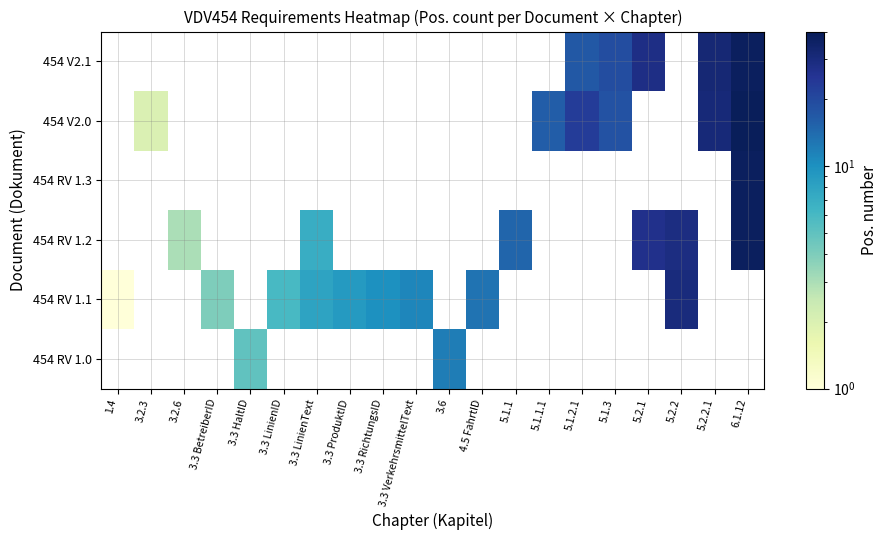

How many values in 454 V2.0 are above zero?

6